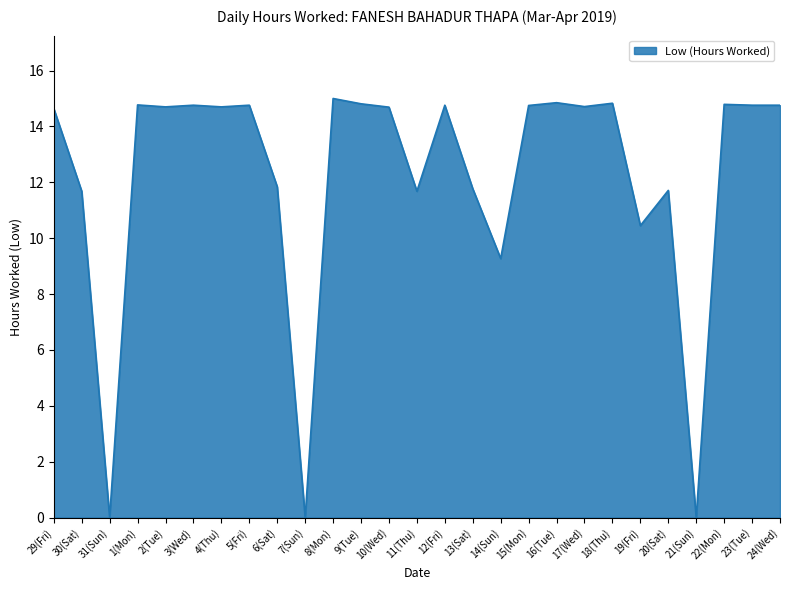

What is the change in value from 6(Sat) to 17(Wed)?

+2.9